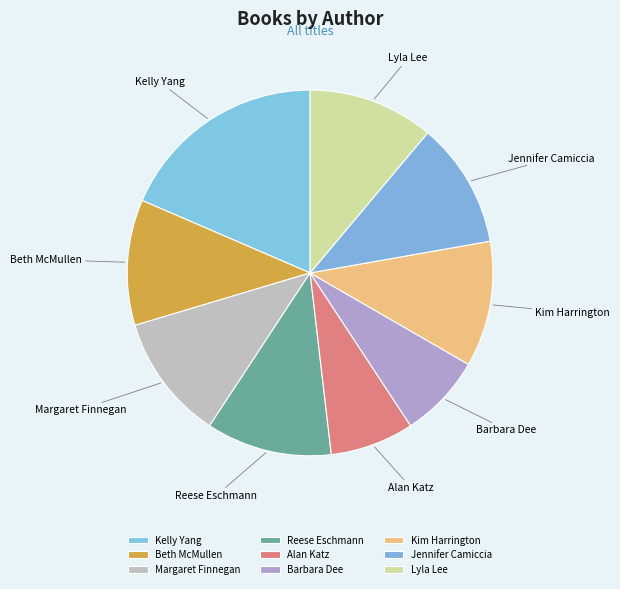

Which slice is the largest?

Kelly Yang